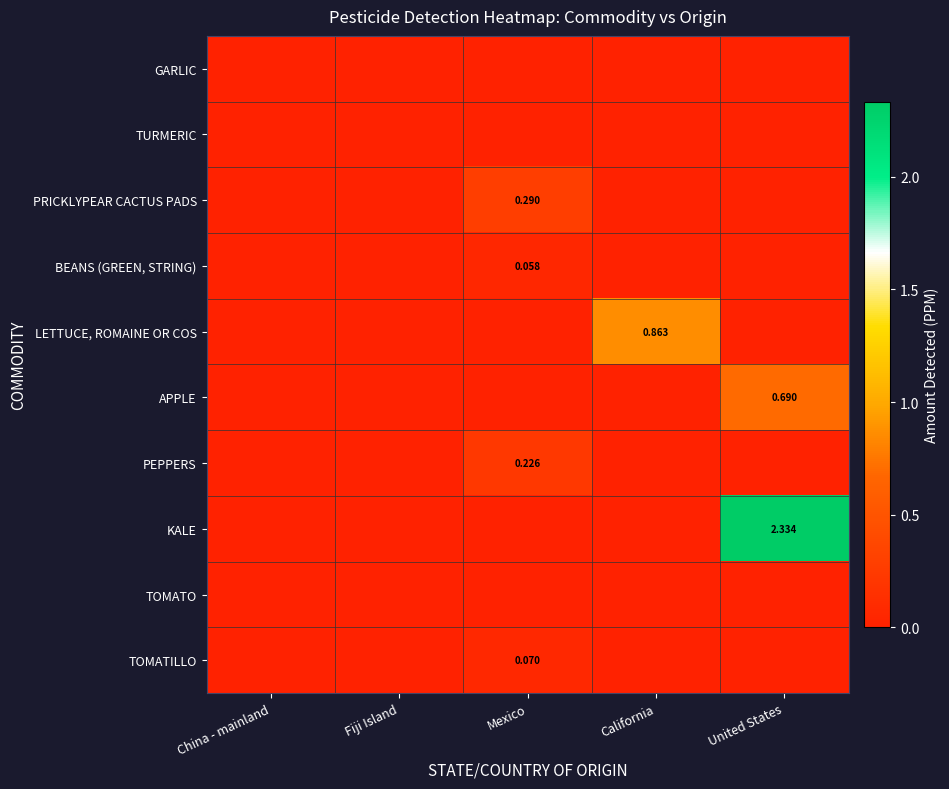

At which label is TURMERIC closest to 0?

China - mainland